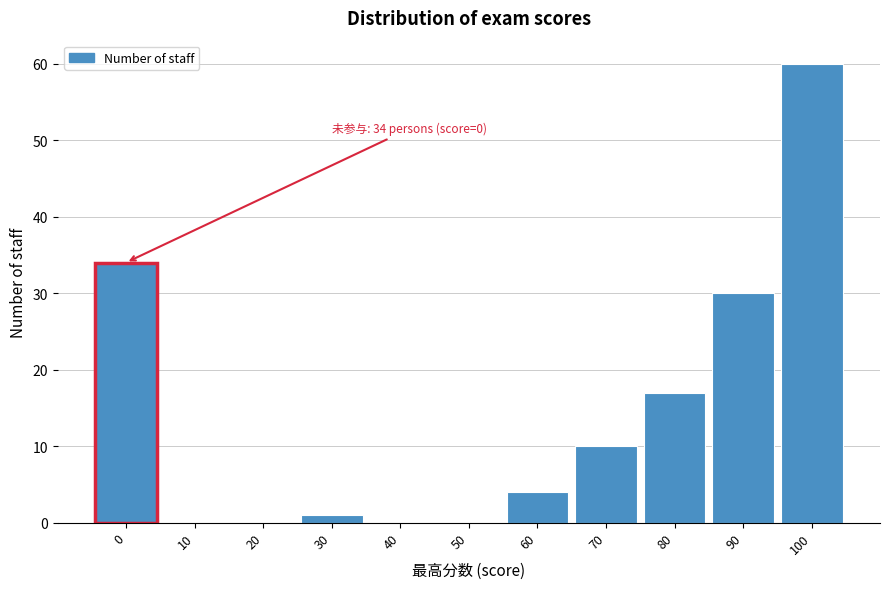

Reading right to left, list all the values displayed in this chart.

100=60	90=30	80=17	70=10	60=4	50=0	40=0	30=1	20=0	10=0	0=34